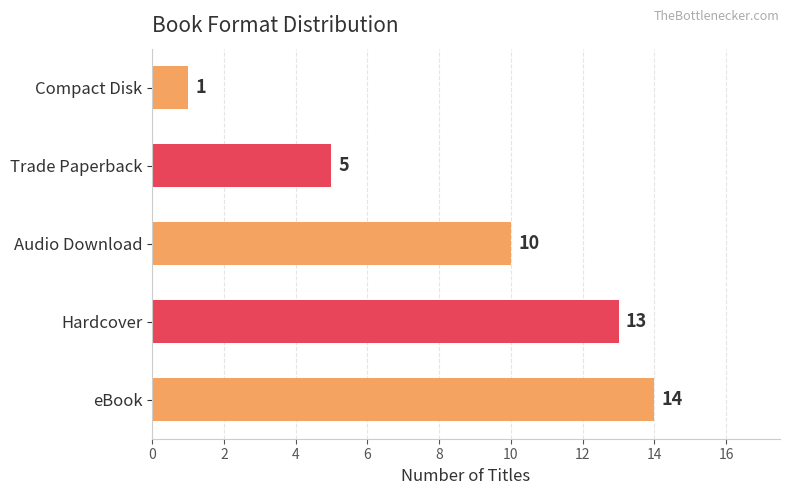

Reading top to bottom, transcribe all the data shown in this chart.

1	5	10	13	14